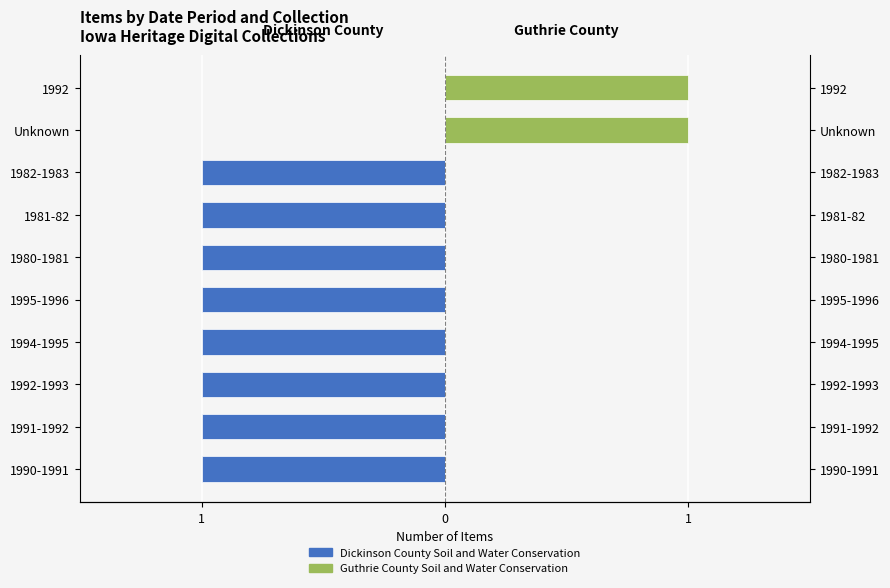

What is the value of the Dickinson County Soil and Water Conservation bar at the 4th from the left?

-1